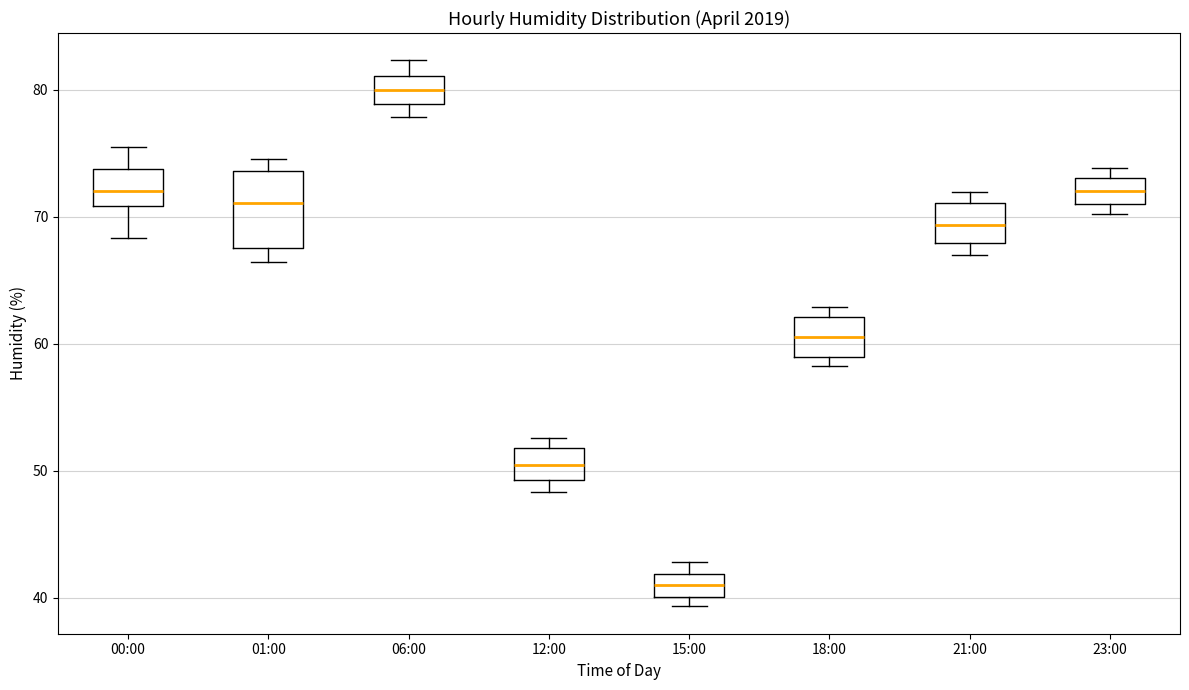

Where is the lower edge of the box for 18:00 on the y-axis? The values are not printed on the chart, so give them approximately, as read against the axis.

59